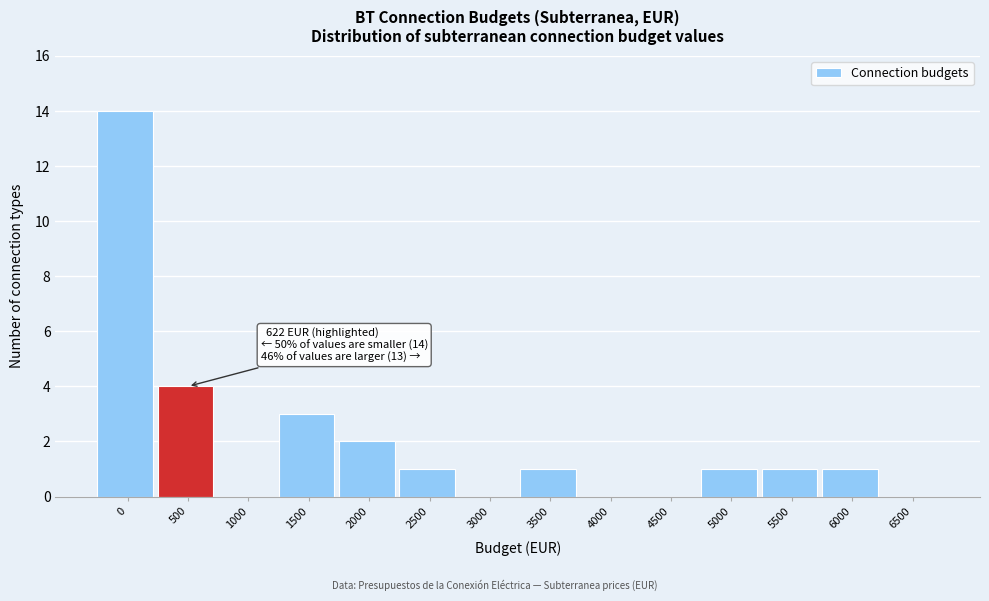

Reading right to left, list all the values displayed in this chart.

6500=0	6000=1	5500=1	5000=1	4500=0	4000=0	3500=1	3000=0	2500=1	2000=2	1500=3	1000=0	500=4	0=14